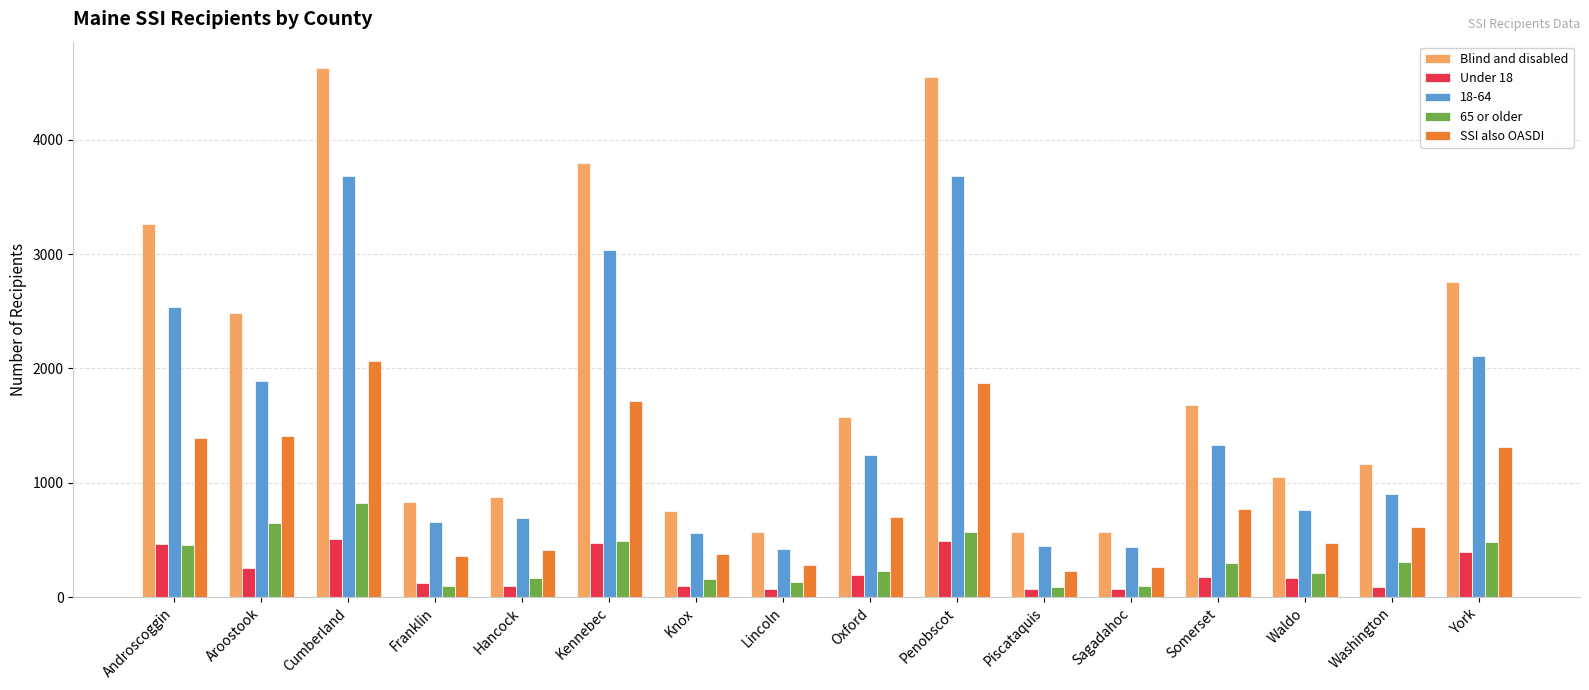

The SSI also OASDI series shows 227 at Hancock. True or false?

False